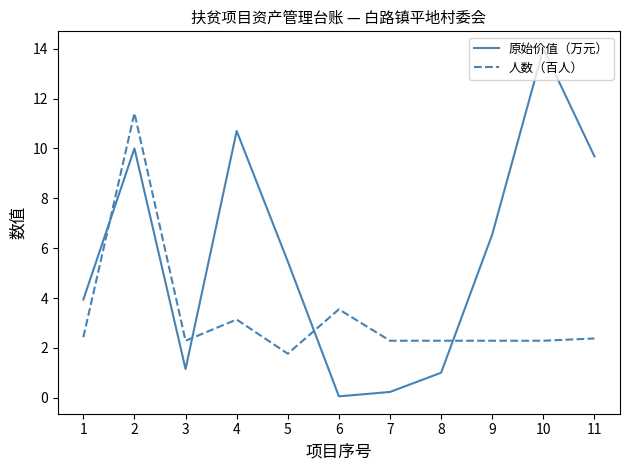

Which category has the lowest value across all series?

6